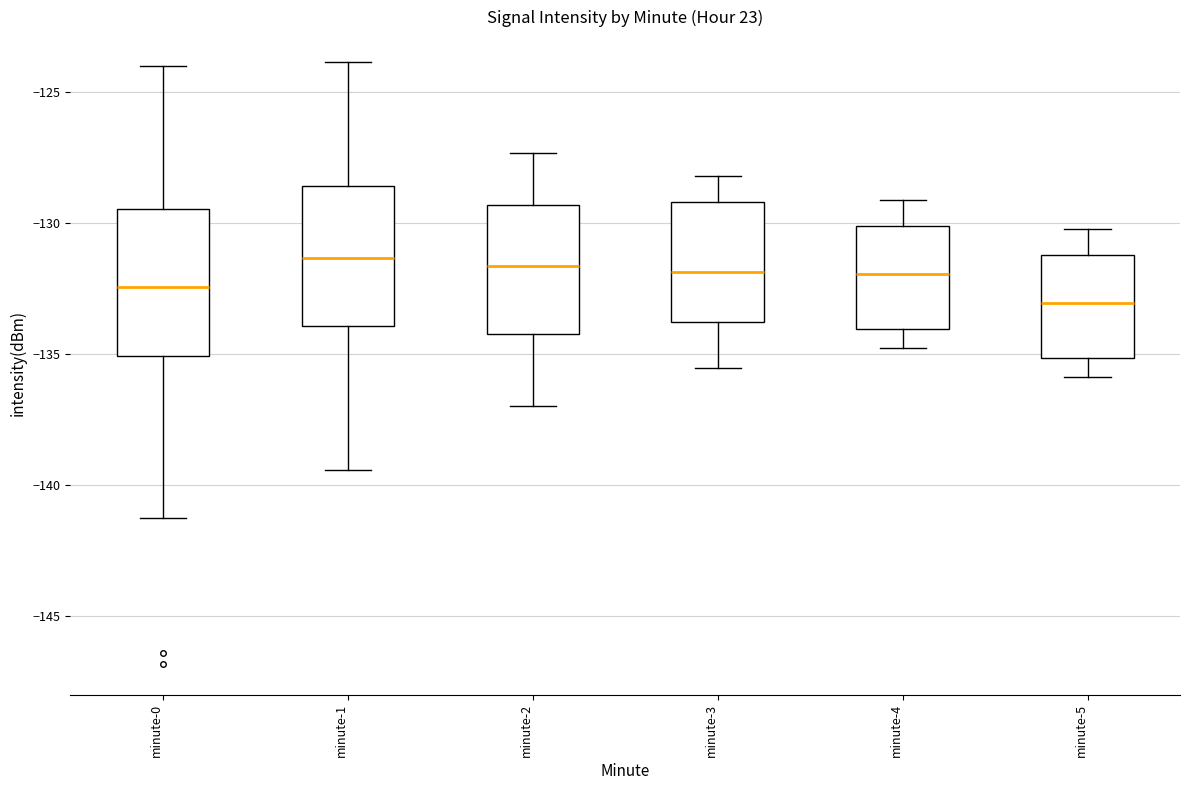

Reading left to right, transcribe this box plot: for each box, give where its median line is, the range the box spans, and where its two whiskers end, as read against the y-axis. The values are not printed on the chart, so give them approximately, as read against the axis.

minute-0: median -132.5, box -135.0 to -129.5, whiskers -141.5 to -124.0
minute-1: median -131.5, box -134.0 to -128.5, whiskers -139.5 to -124.0
minute-2: median -131.5, box -134.0 to -129.5, whiskers -137.0 to -127.5
minute-3: median -132.0, box -134.0 to -129.0, whiskers -135.5 to -128.0
minute-4: median -132.0, box -134.0 to -130.0, whiskers -135.0 to -129.0
minute-5: median -133.0, box -135.0 to -131.0, whiskers -136.0 to -130.0